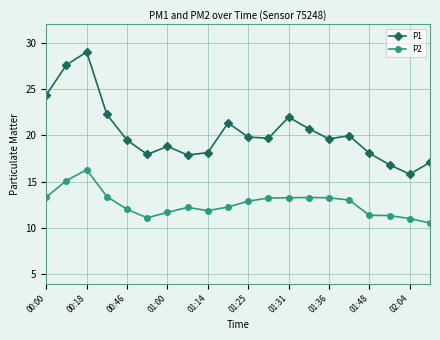

What is the value of the P1 point at the 8th from the left?

17.9